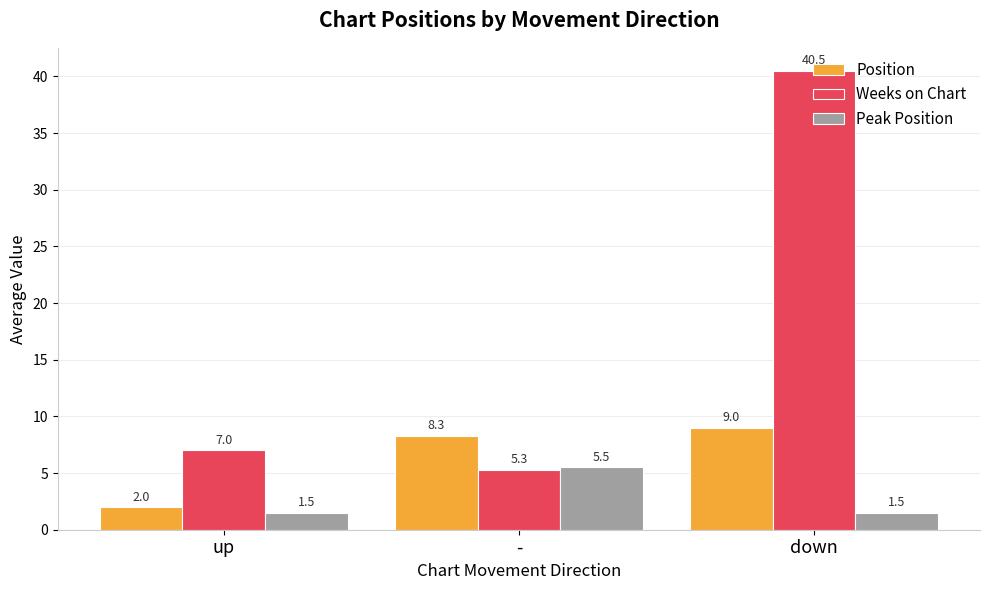

At which category does the chart reach its peak across all series?

down